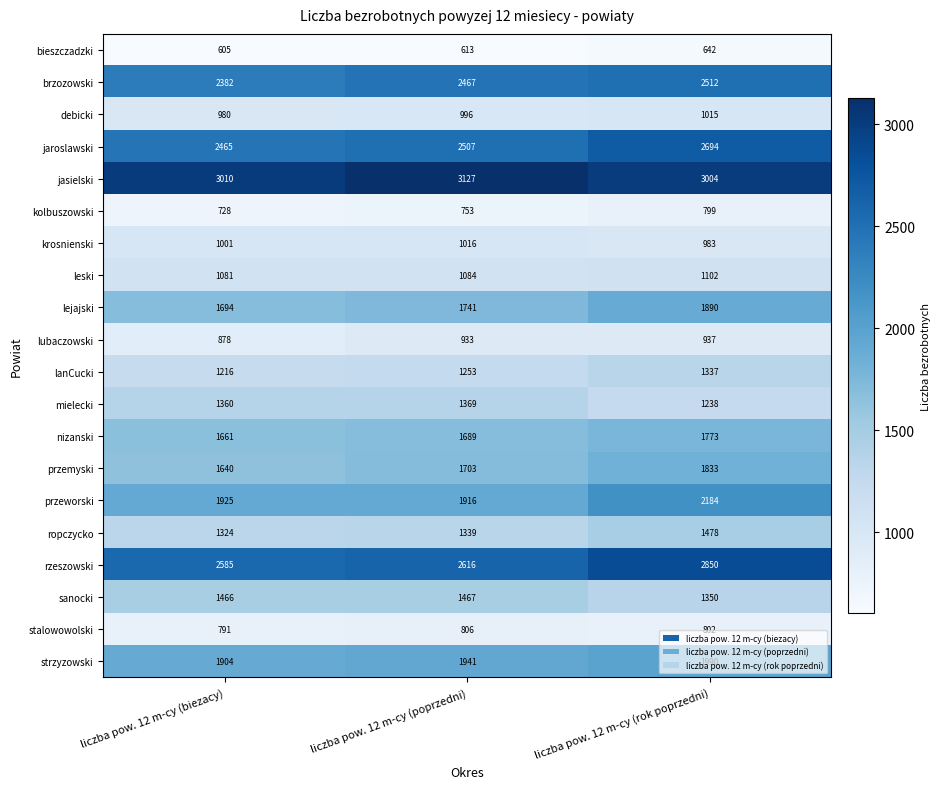

Count the jaroslawski values in the range 2465 to 2694.

3